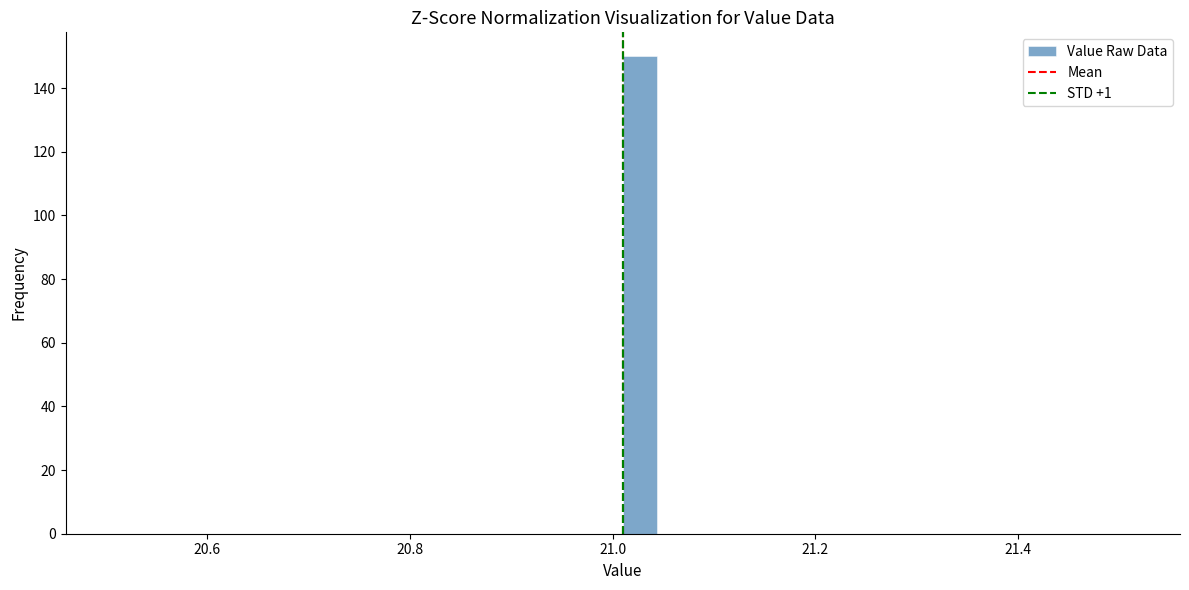

Around what value on the x-axis is the tallest bar? Give the approximate position of its centre, as read against the axis.

21.02